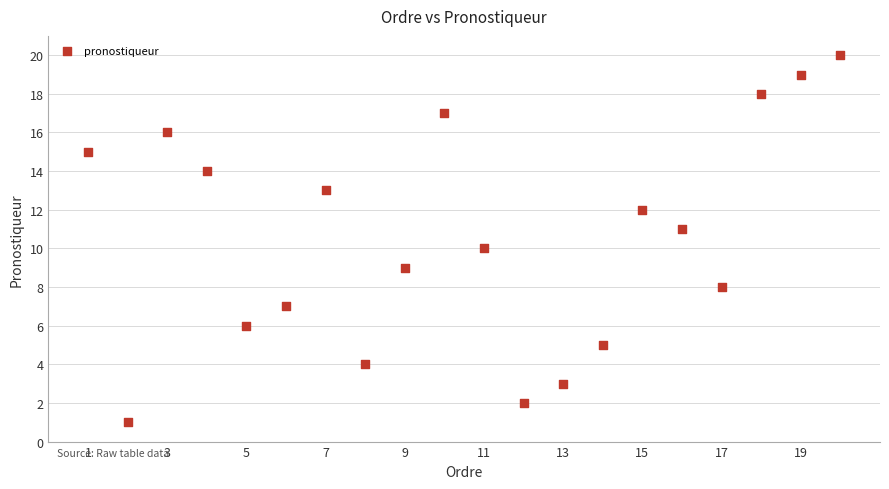

What is the range of Y values (max minus min)?

19